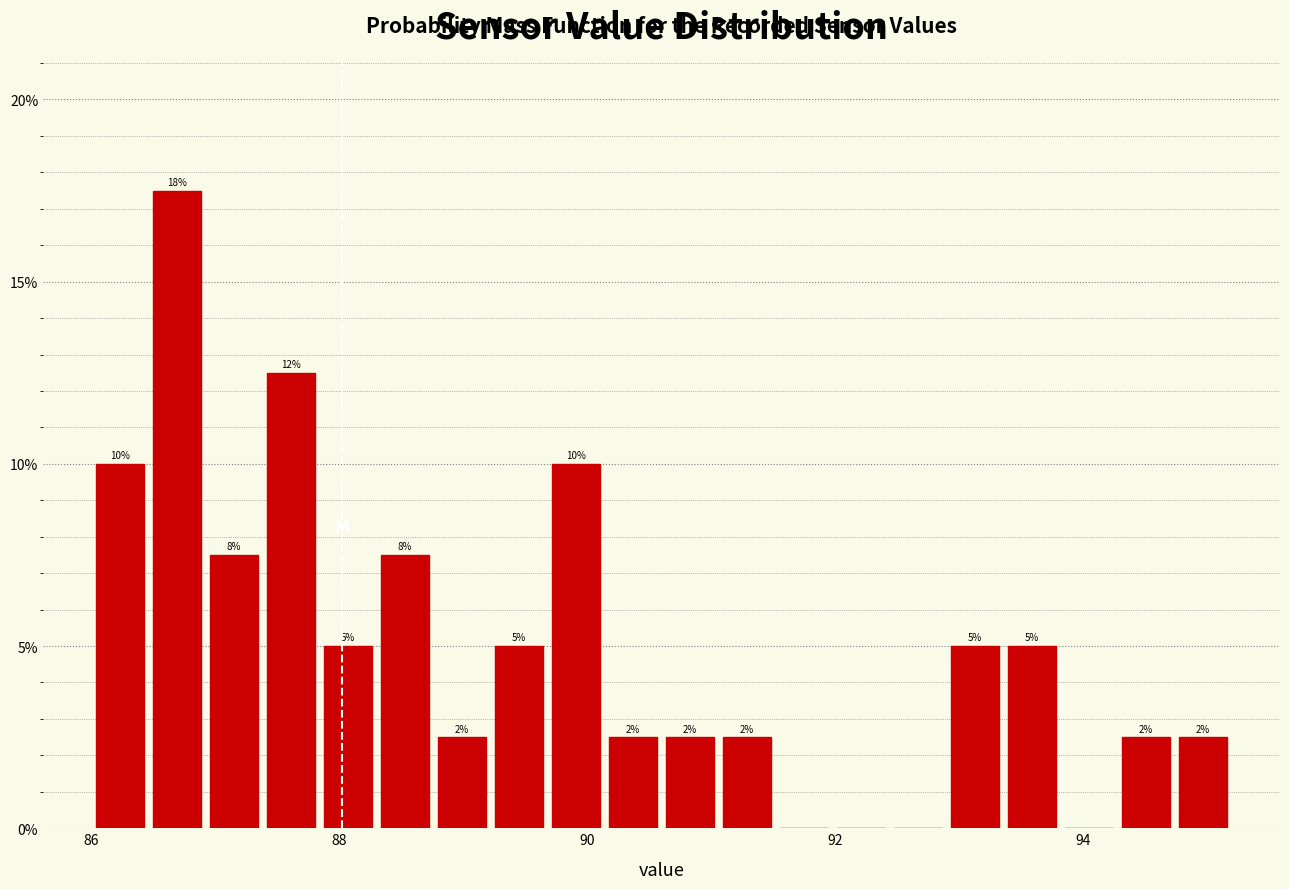

Read against the x-axis, roughly where is the centre of the tallest bar?

86.6